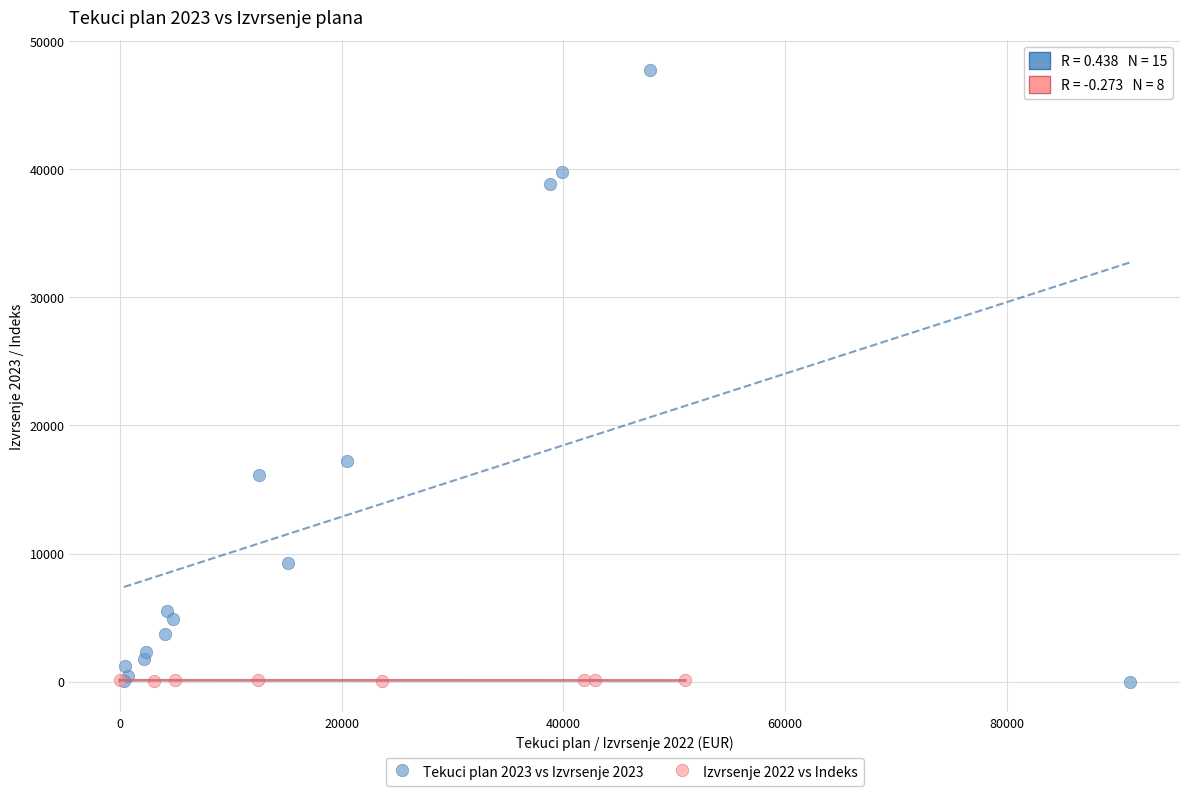

Which series reaches the maximum Y coordinate?

Tekuci plan 2023 vs Izvrsenje 2023